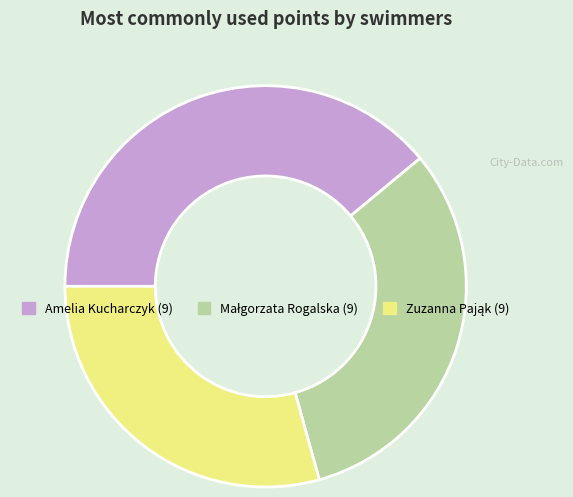

Is there any slice that represents more than half of the pie?

No